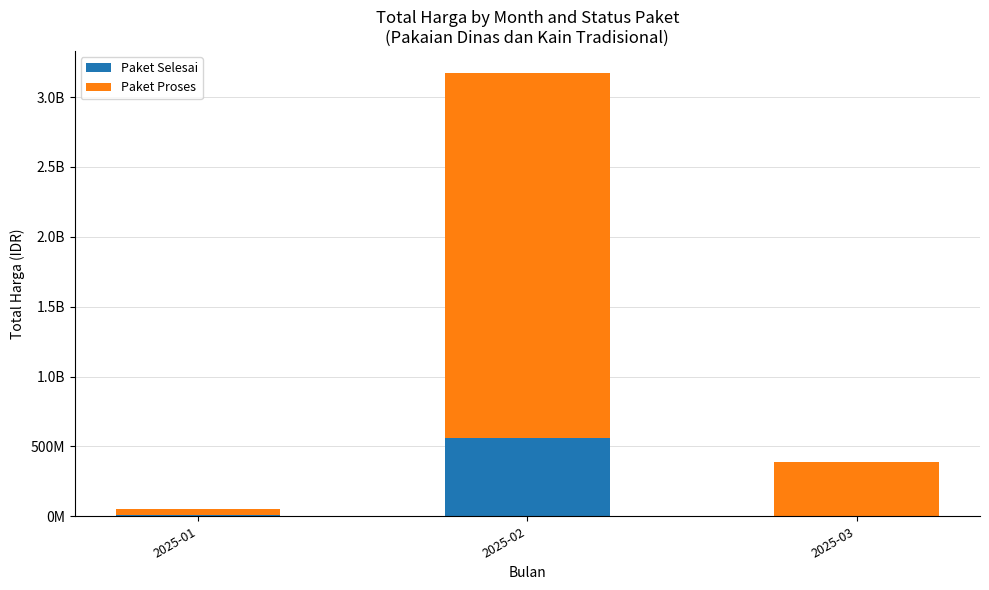

What are all the series names shown in the legend?

Paket Selesai, Paket Proses